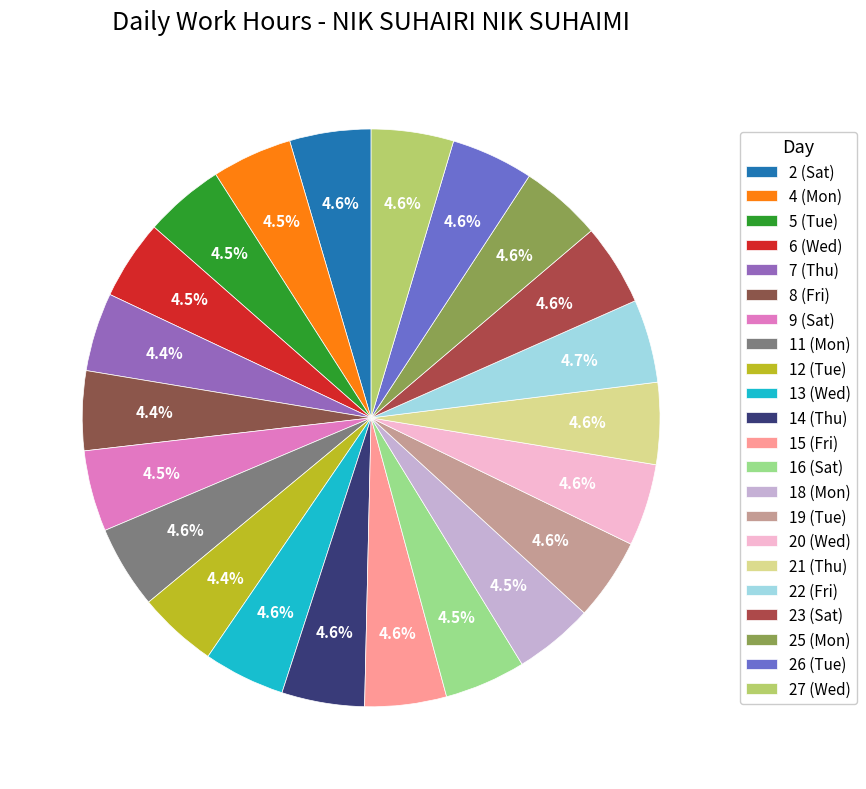

How many segments does this pie chart have?

22